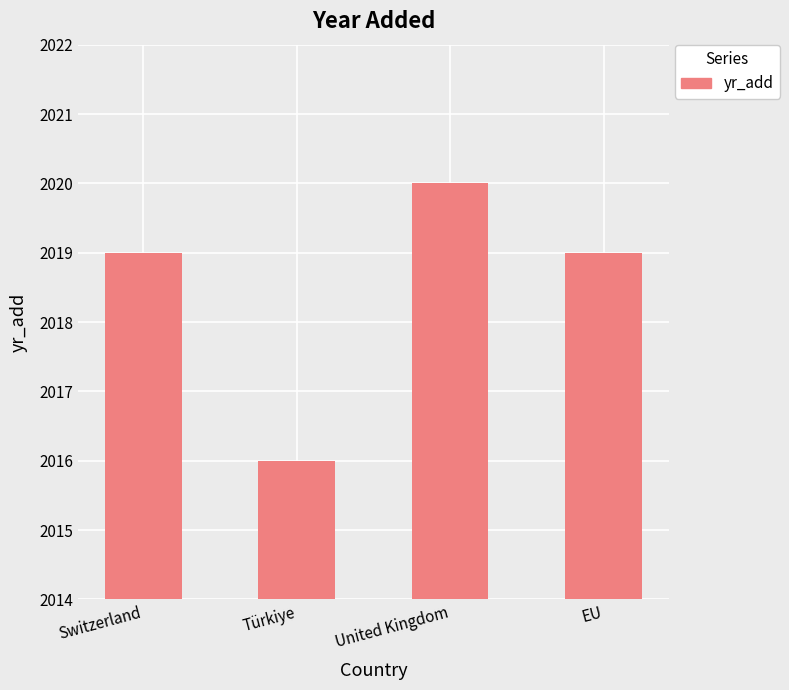

Which label corresponds to the largest value in the chart?

United Kingdom